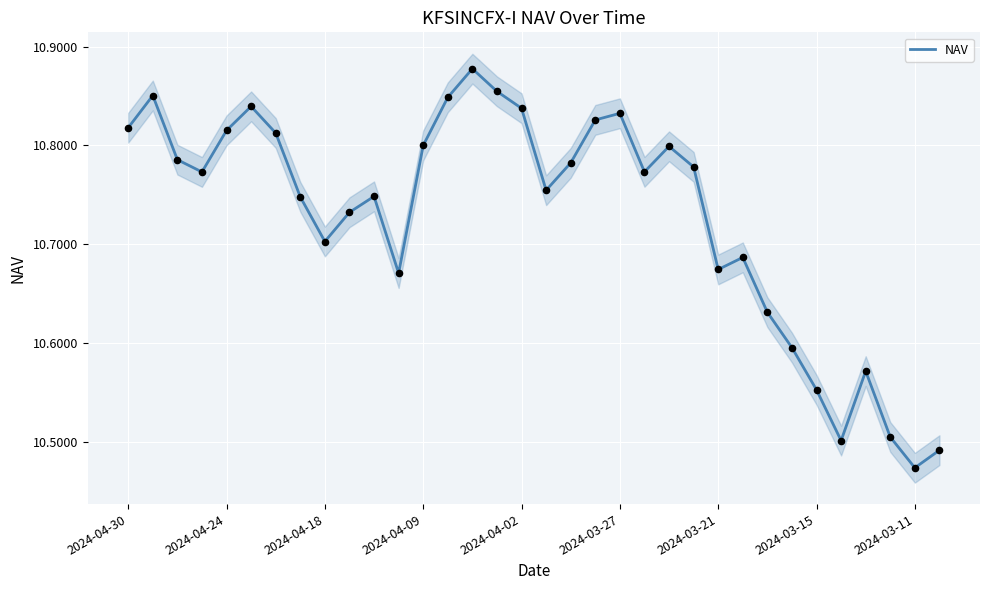

What is the ratio of the value at 33 to the value at 27?

1.0